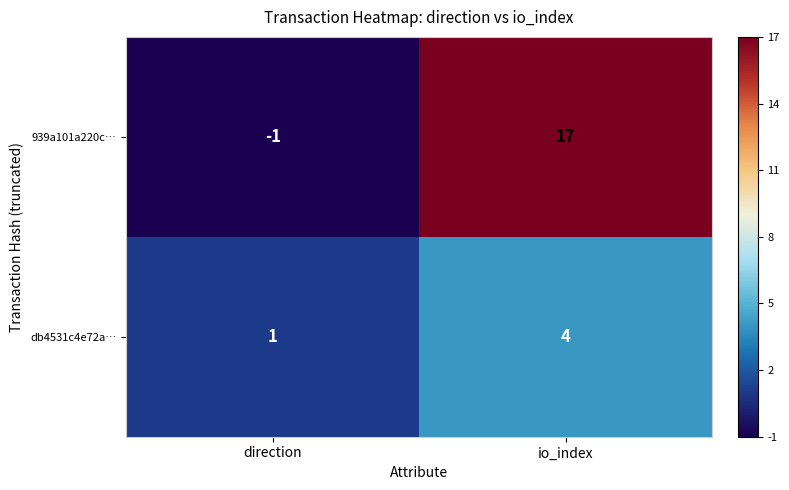

What is the minimum value shown in the chart?

-1